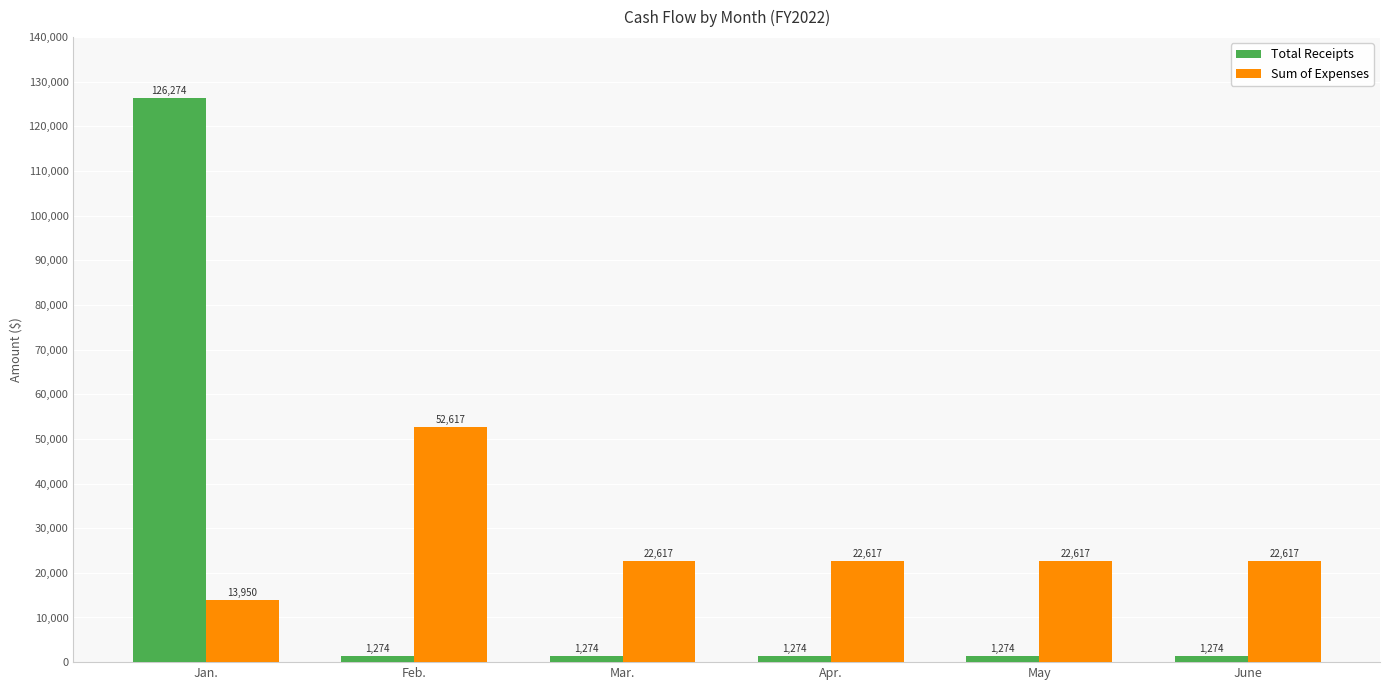

What is the total value across all series at Mar.?

23890.3